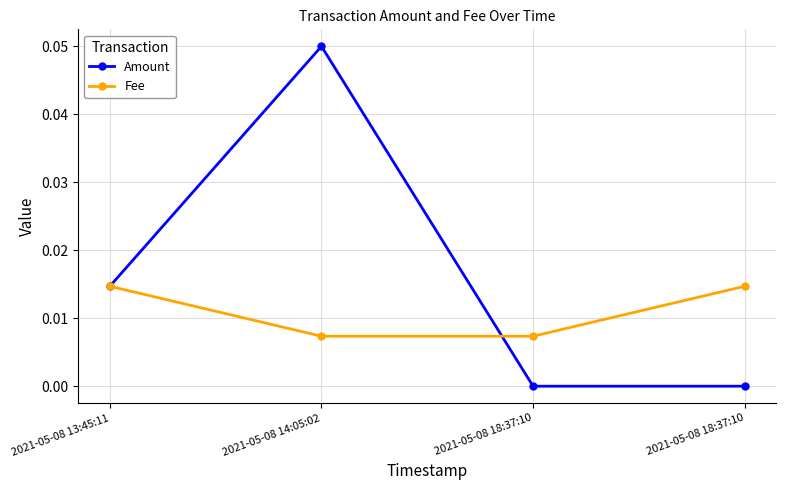

What is the difference between the Amount values at 2021-05-08 14:05:02 and 2021-05-08 18:37:10?

0.1